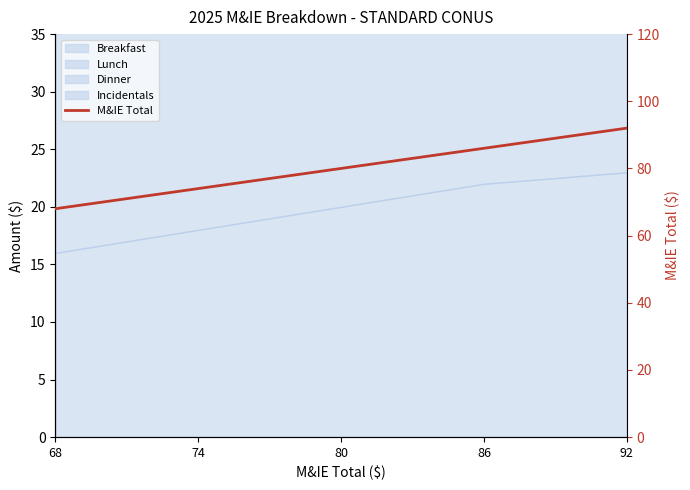

True or false: the data has more than 1 interior local peaks.

False